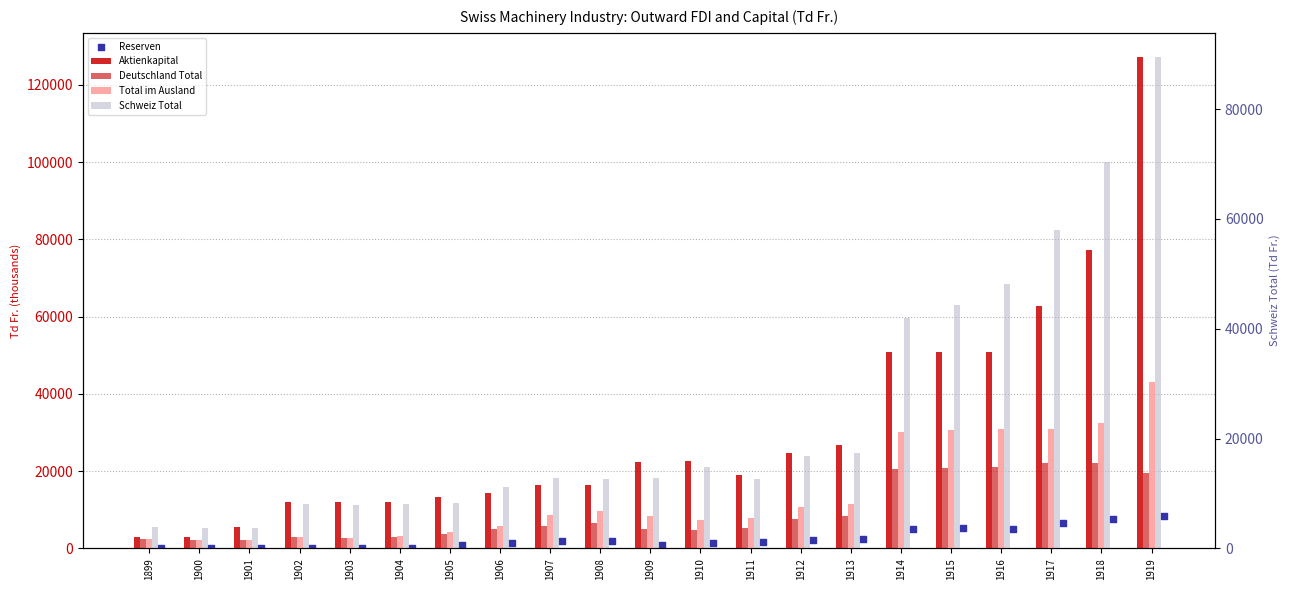

Which series has the largest total across all categories?

Aktienkapital